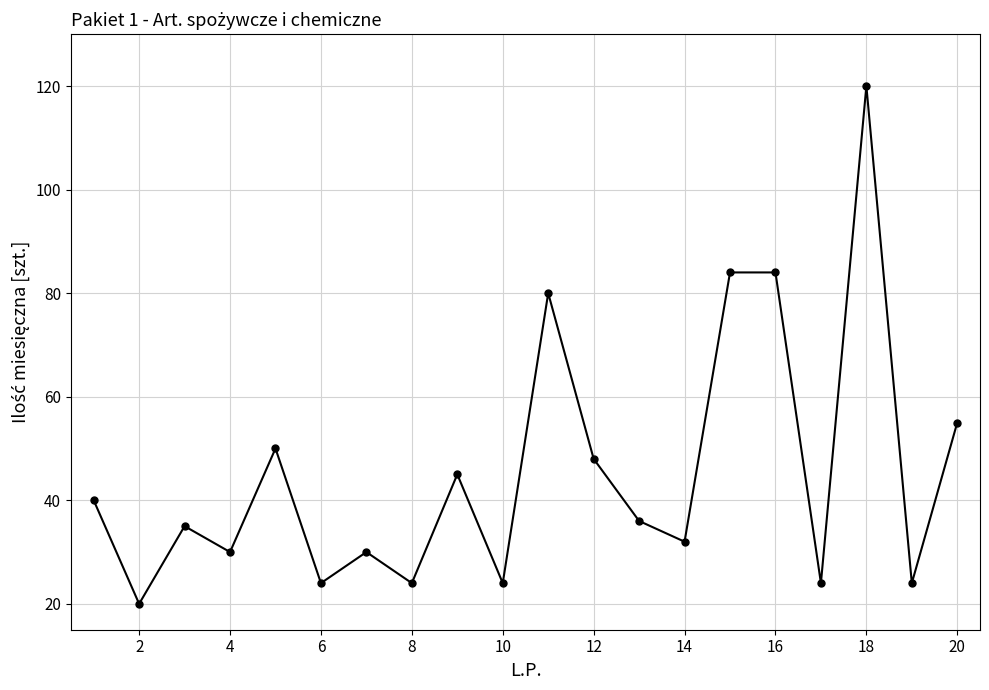

What is the sum of all values?

909